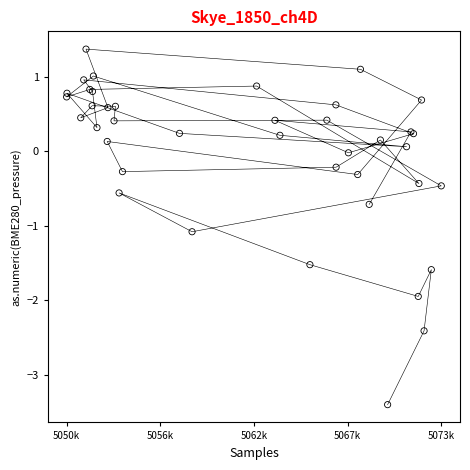

What Y value in the scatter plot is closest to -1?

-1.1